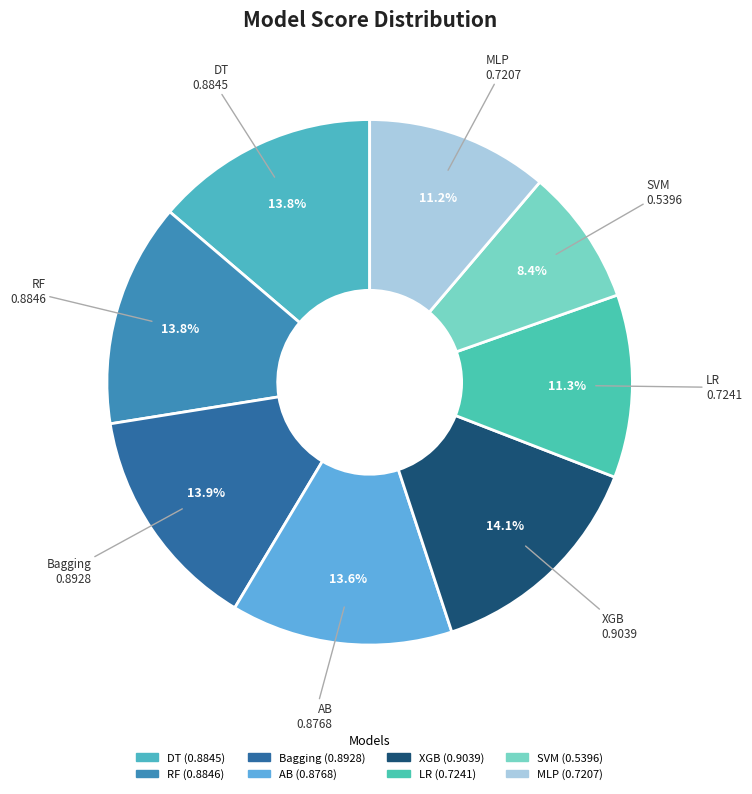

Is it true that SVM is 8% of the pie?

True